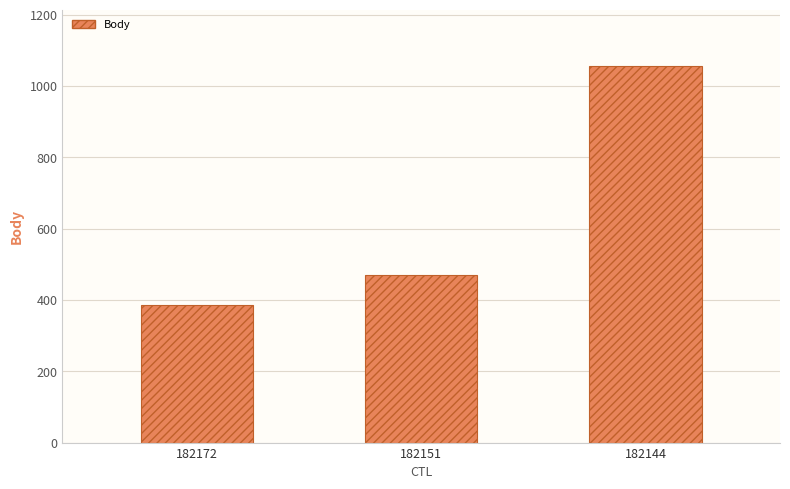

What is the change in value from 182172 to 182151?

+82